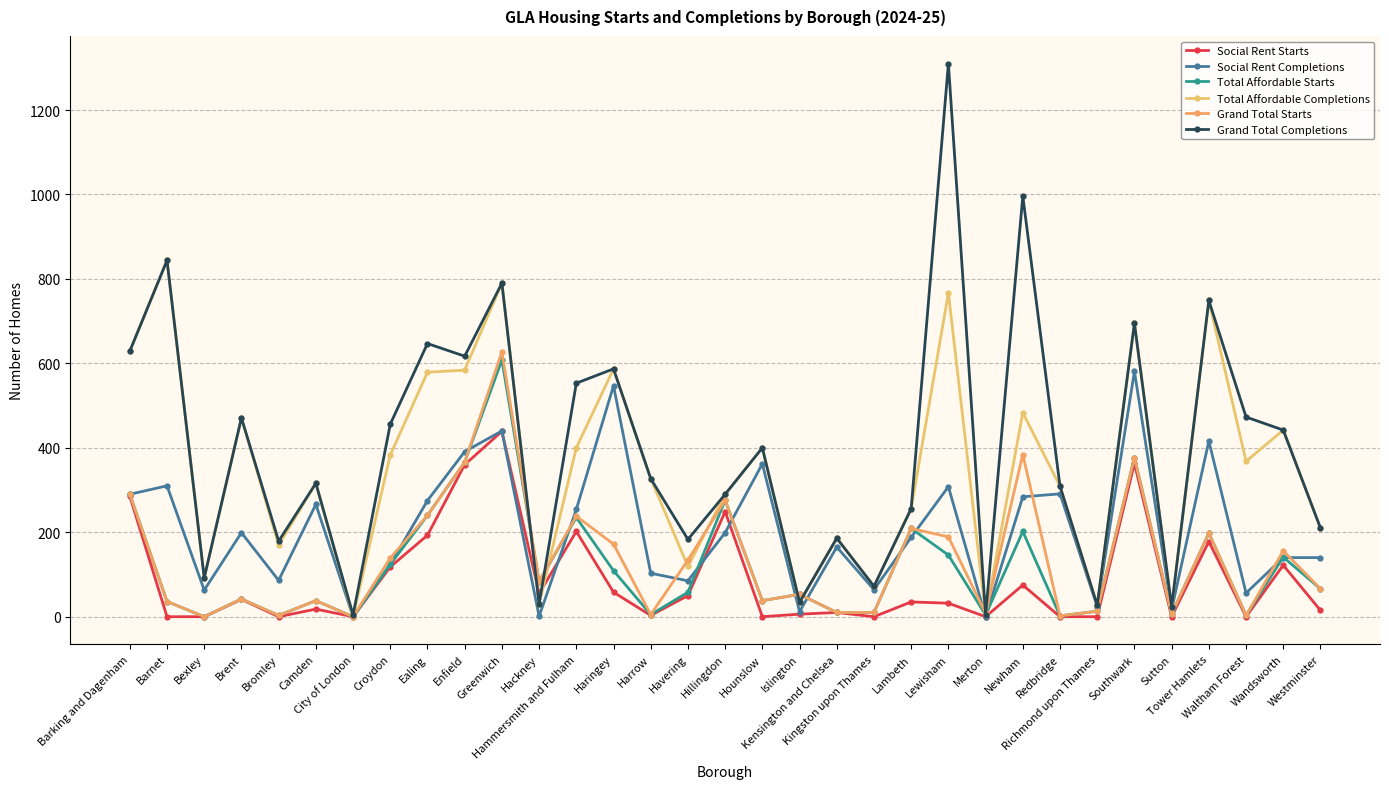

How many values in the Grand Total Starts series are below 66?

16